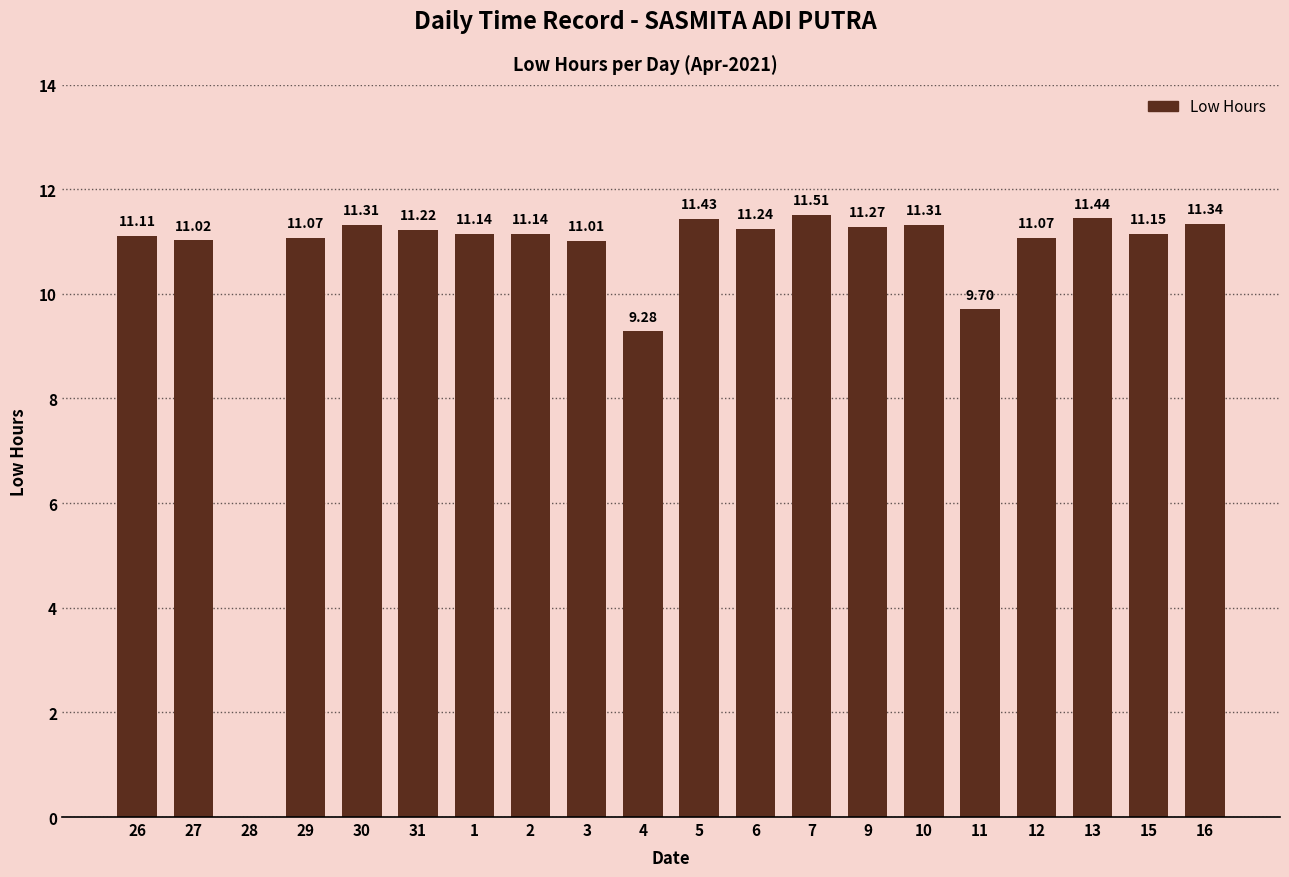

How many categories are shown in the chart?

20